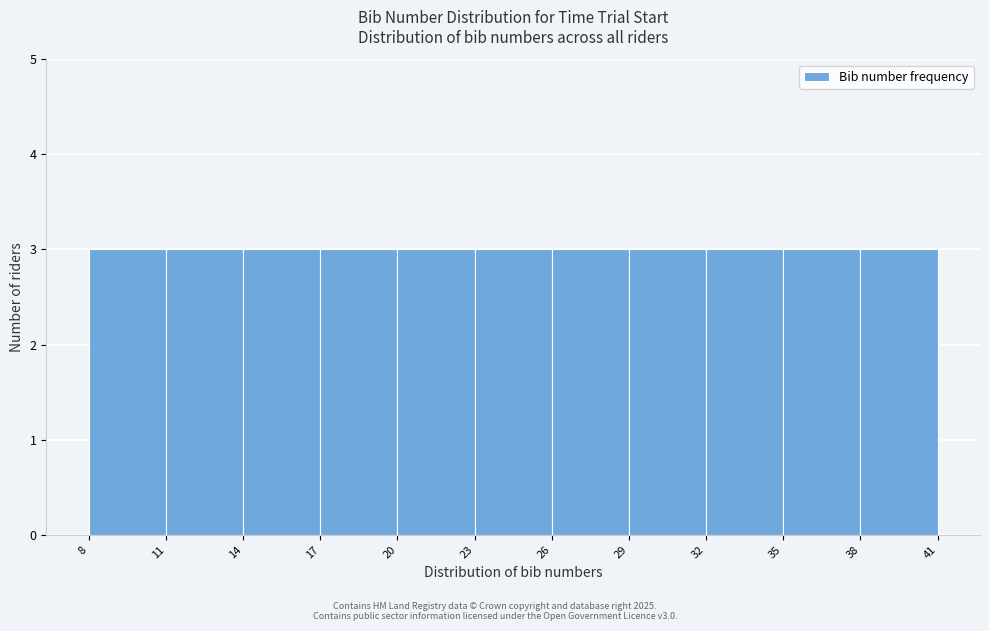

What is the height of the bar covering 29 to 32 on the x-axis? The values are not printed on the chart, so give them approximately, as read against the axis.

3